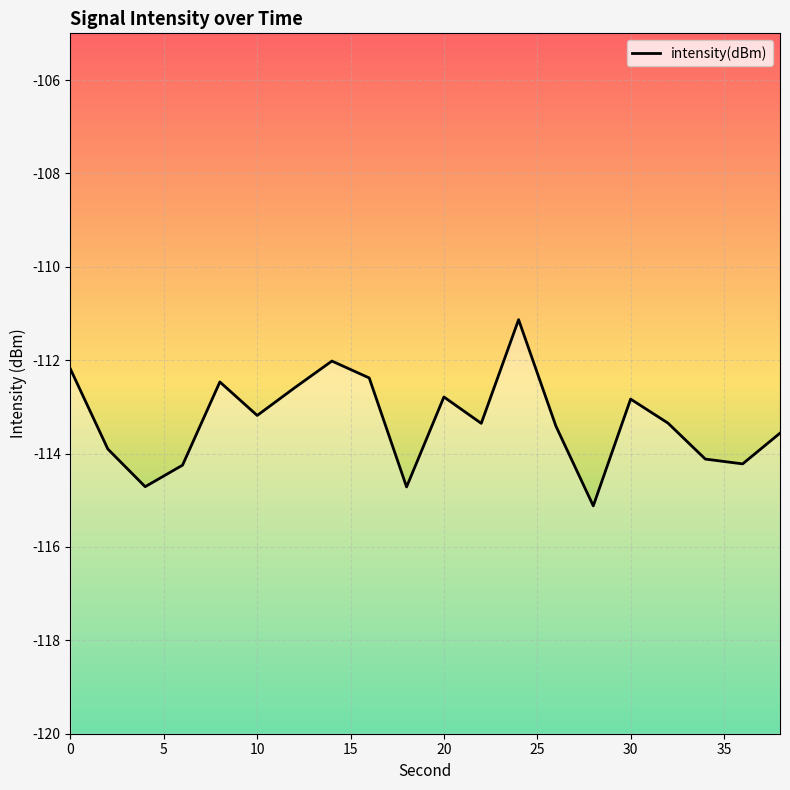

Does the chart display data point markers on the line(s)?

No